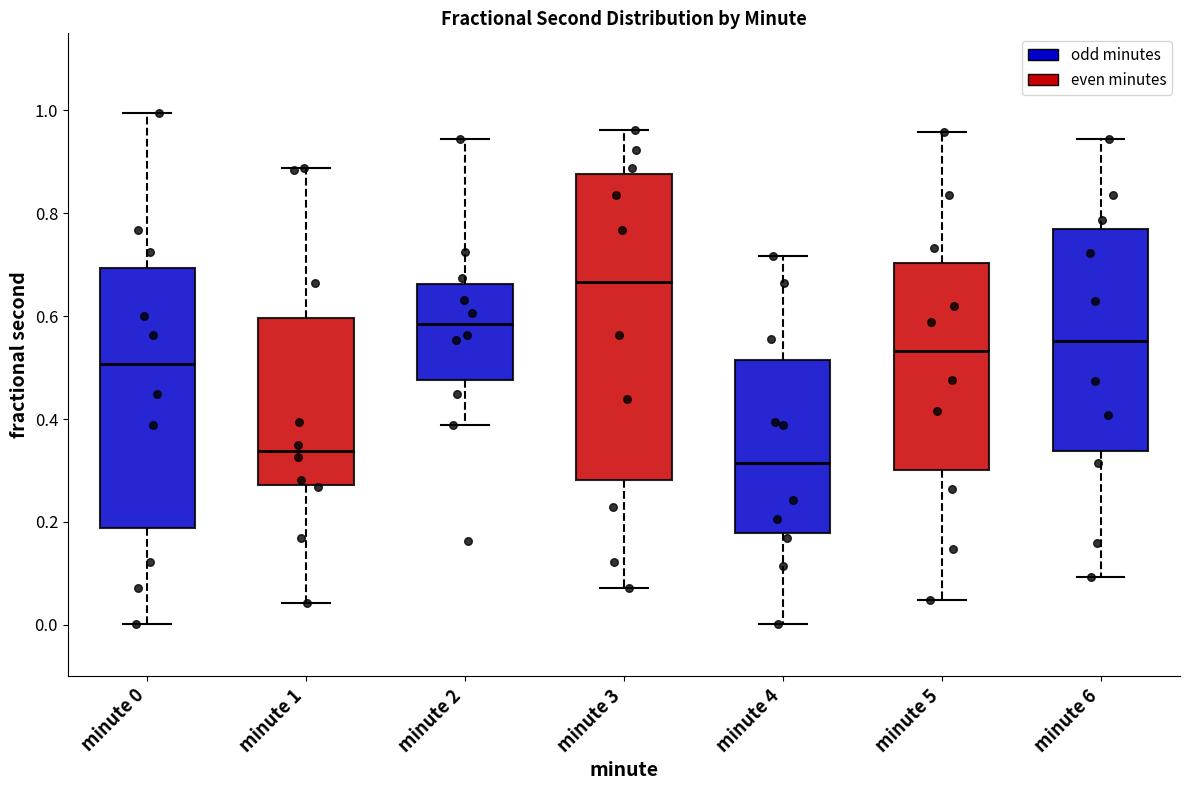

Reading left to right, transcribe this box plot: for each box, give where its median line is, the range the box spans, and where its two whiskers end, as read against the y-axis. The values are not printed on the chart, so give them approximately, as read against the axis.

minute 0: median 0.50, box 0.18 to 0.70, whiskers 0.00 to 1.00
minute 1: median 0.34, box 0.28 to 0.60, whiskers 0.04 to 0.88
minute 2: median 0.58, box 0.48 to 0.66, whiskers 0.38 to 0.94
minute 3: median 0.66, box 0.28 to 0.88, whiskers 0.08 to 0.96
minute 4: median 0.32, box 0.18 to 0.52, whiskers 0.00 to 0.72
minute 5: median 0.54, box 0.30 to 0.70, whiskers 0.04 to 0.96
minute 6: median 0.56, box 0.34 to 0.78, whiskers 0.10 to 0.94